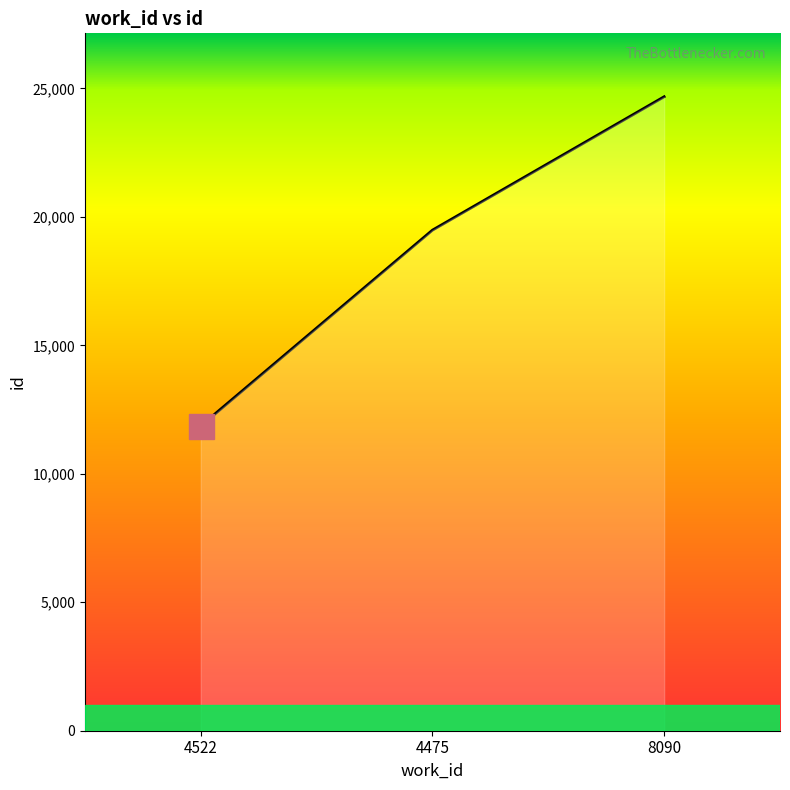

What position from the right is 8090?

1